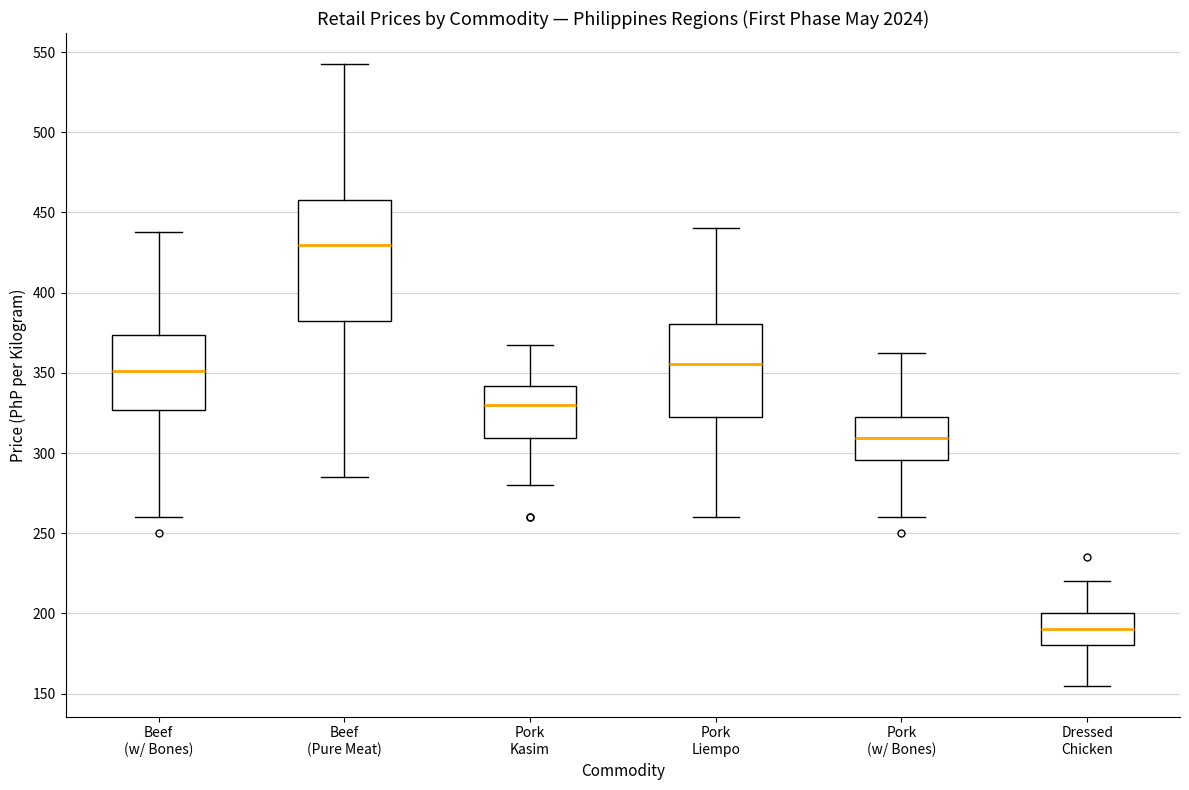

Where is the lower edge of the box for Pork Kasim on the y-axis? The values are not printed on the chart, so give them approximately, as read against the axis.

310